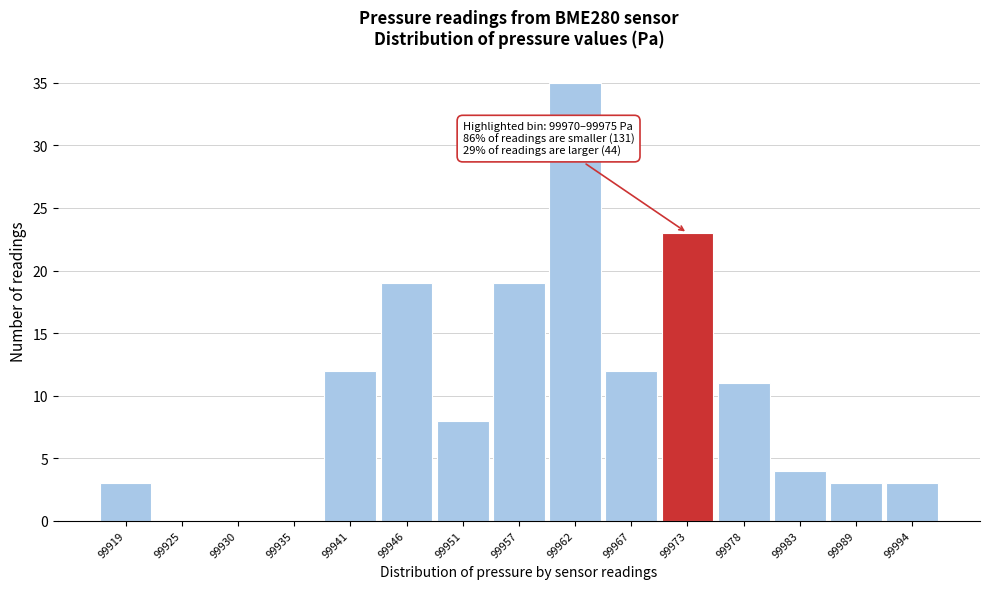

Reading right to left, what are all the values shown in this chart?

99994=3	99989=3	99983=4	99978=11	99973=23	99967=12	99962=35	99957=19	99951=8	99946=19	99941=12	99935=0	99930=0	99925=0	99919=3